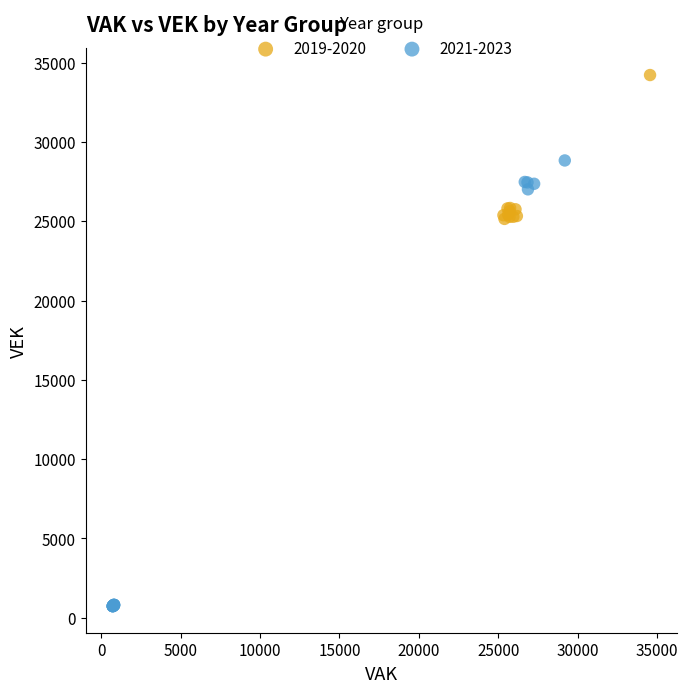

Which series reaches the maximum Y coordinate?

2019-2020